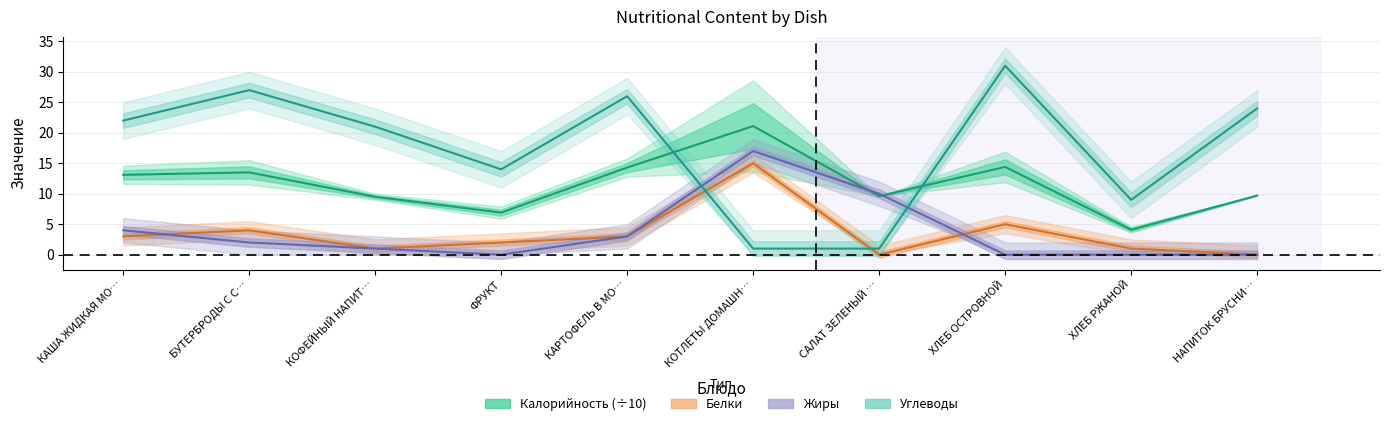

What is the difference between the Углеводы values at БУТЕРБРОДЫ С С… and ХЛЕБ ОСТРОВНОЙ?

4.0